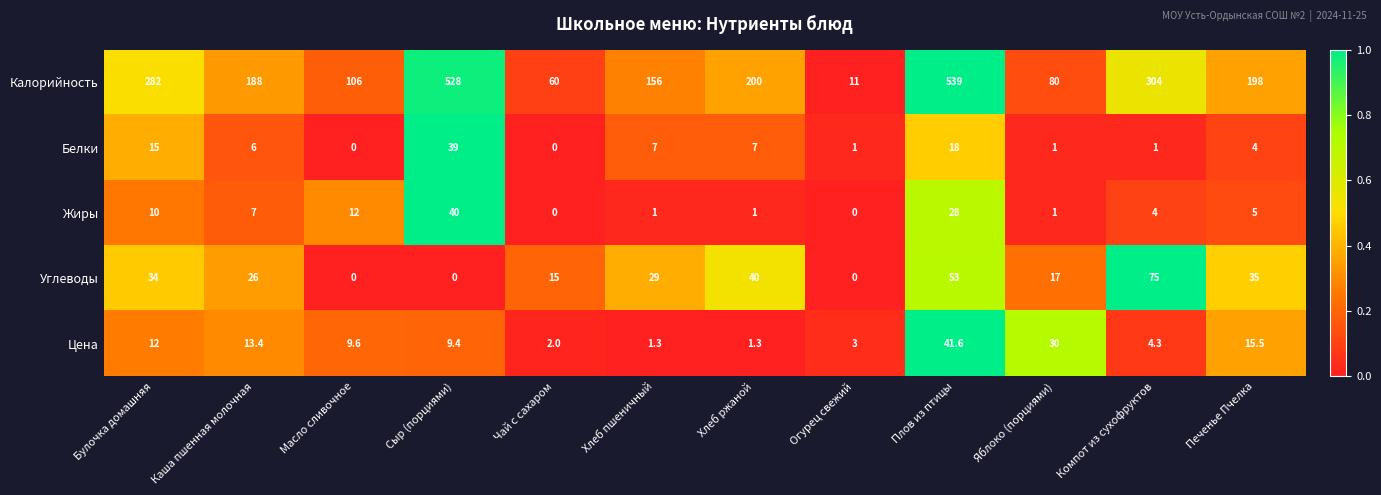

Which series has the widest spread of values?

Калорийность